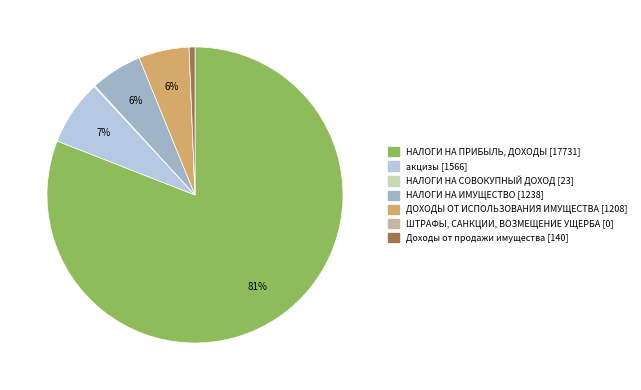

Which category accounts for the majority?

НАЛОГИ НА ПРИБЫЛЬ, ДОХОДЫ